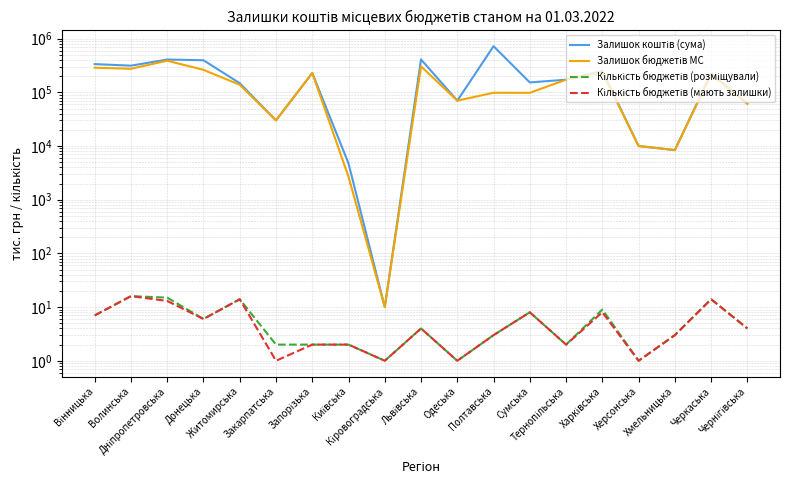

What is the sum of the Залишок бюджетів МС values at Черкаська and Вінницька?

504179.3